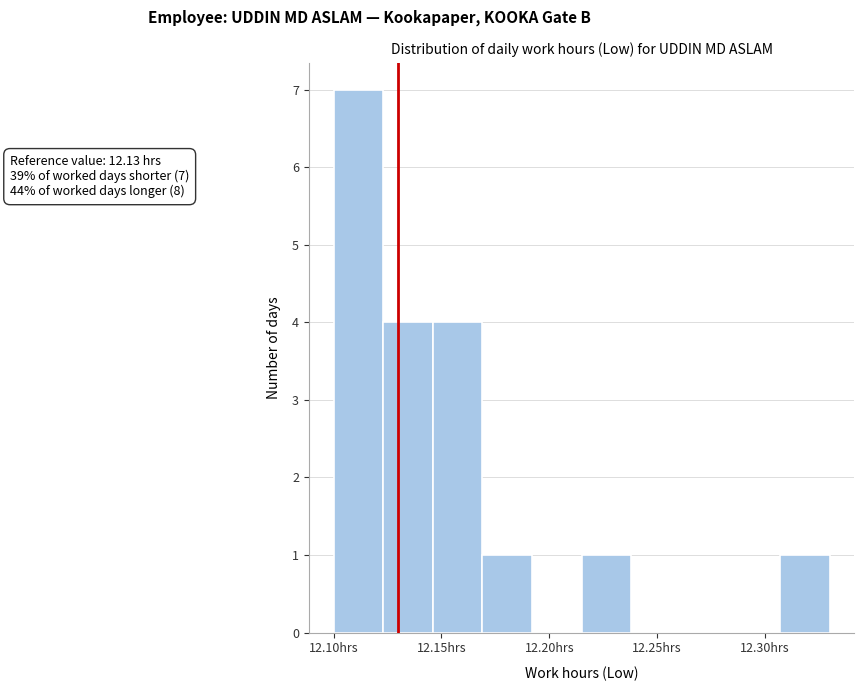

Which range on the x-axis has the tallest bar?

12.100 to 12.123